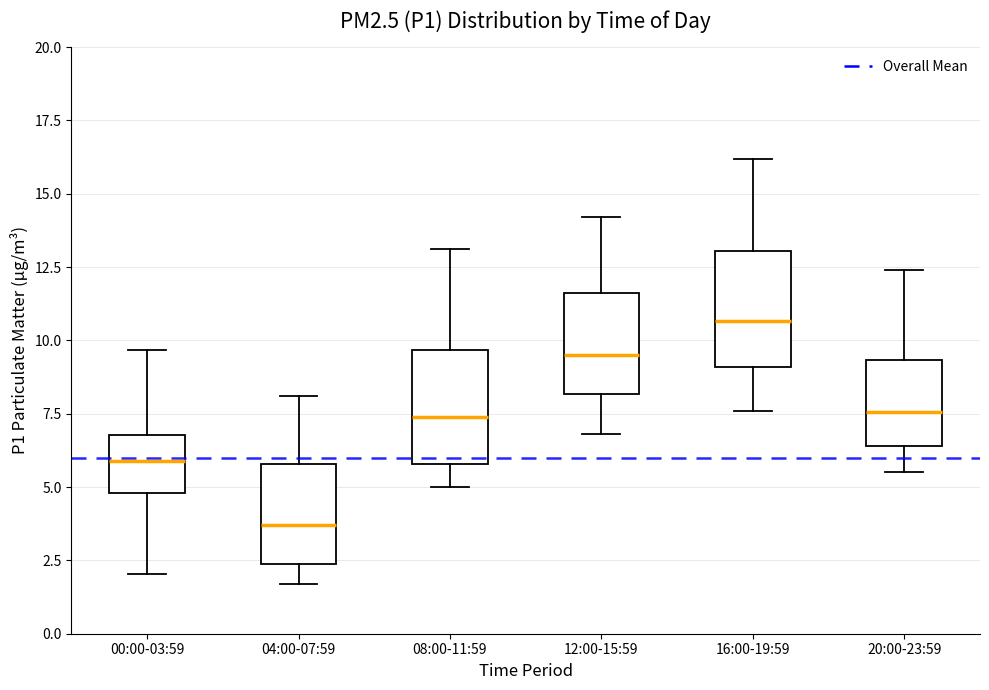

Reading left to right, read every box against the y-axis: the position of its median line, the range the box covers, and the ends of its whiskers. The values are not printed on the chart, so give them approximately, as read against the axis.

00:00-03:59: median 6.0, box 5.0 to 7.0, whiskers 2.0 to 9.5
04:00-07:59: median 3.5, box 2.5 to 6.0, whiskers 1.5 to 8.0
08:00-11:59: median 7.5, box 6.0 to 9.5, whiskers 5.0 to 13.0
12:00-15:59: median 9.5, box 8.0 to 11.5, whiskers 7.0 to 14.0
16:00-19:59: median 10.5, box 9.0 to 13.0, whiskers 7.5 to 16.0
20:00-23:59: median 7.5, box 6.5 to 9.5, whiskers 5.5 to 12.5